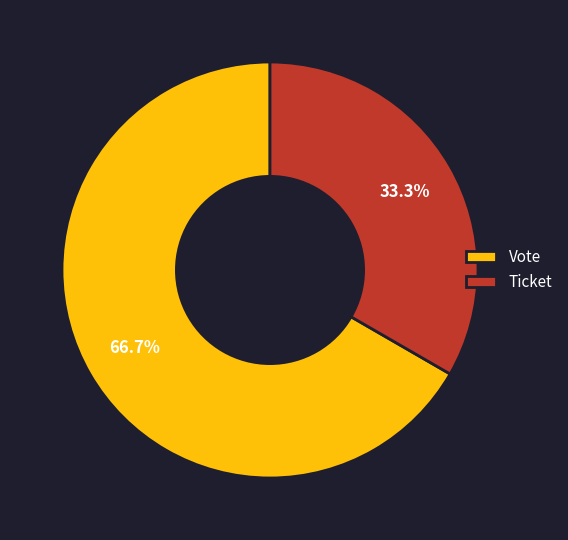

What percentage do Ticket and Vote together represent?

100.0%